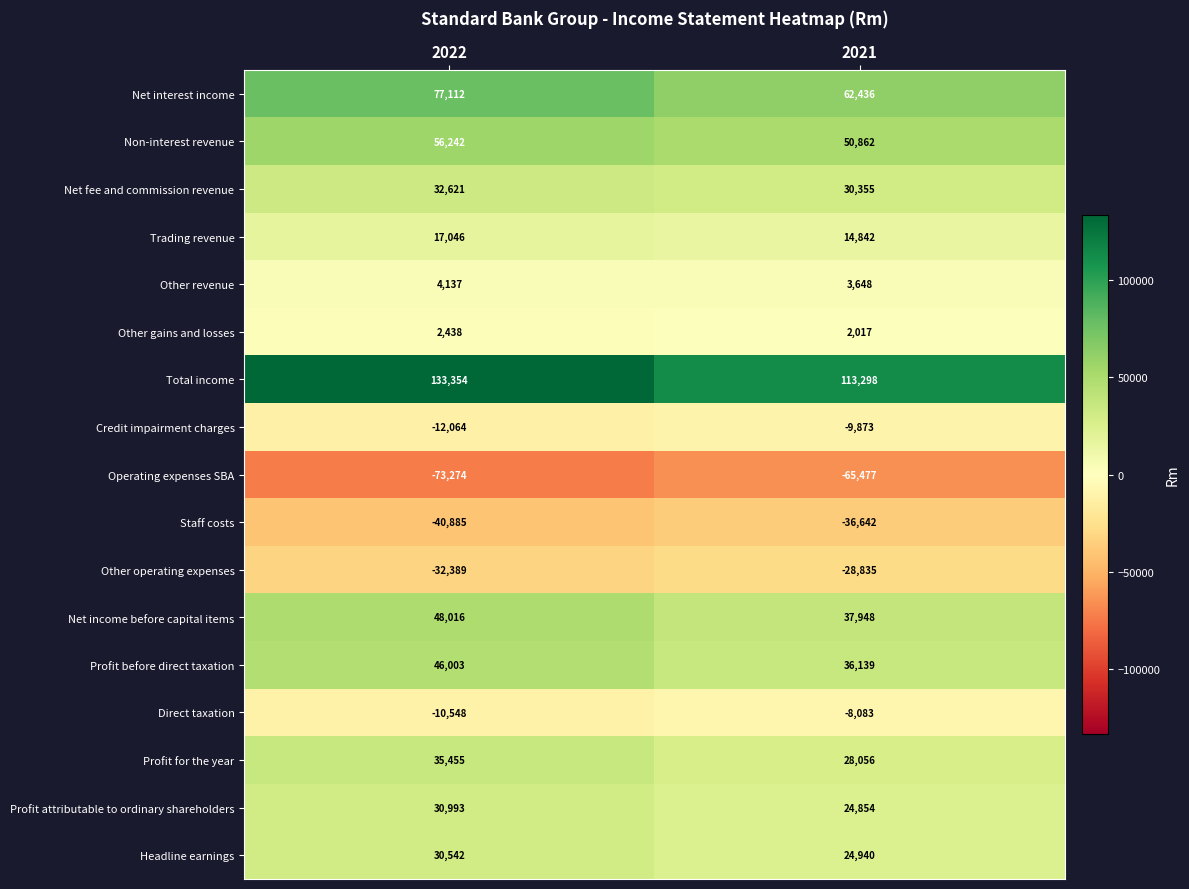

The Profit for the year series shows 35455 at 2022. True or false?

True